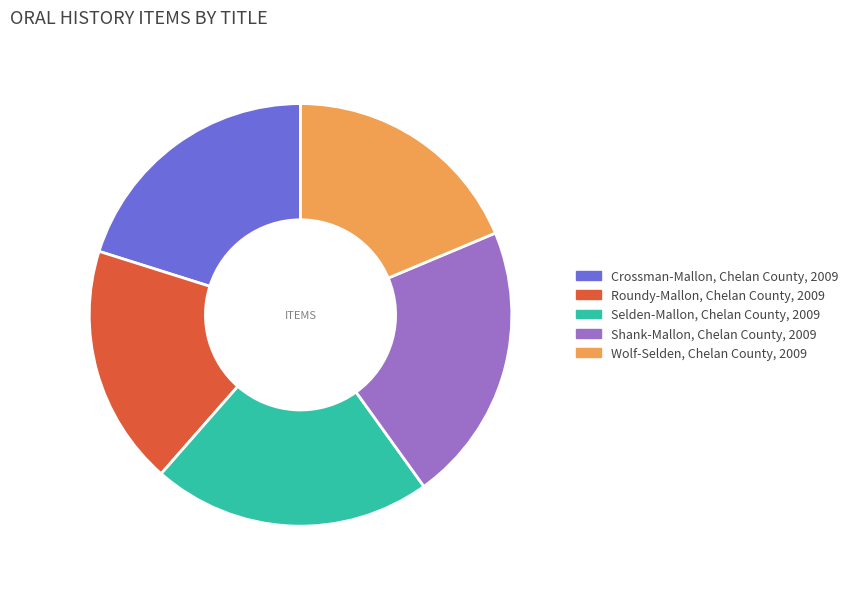

To the nearest percent, what percentage of the pie is Selden-Mallon, Chelan County, 2009?

21%